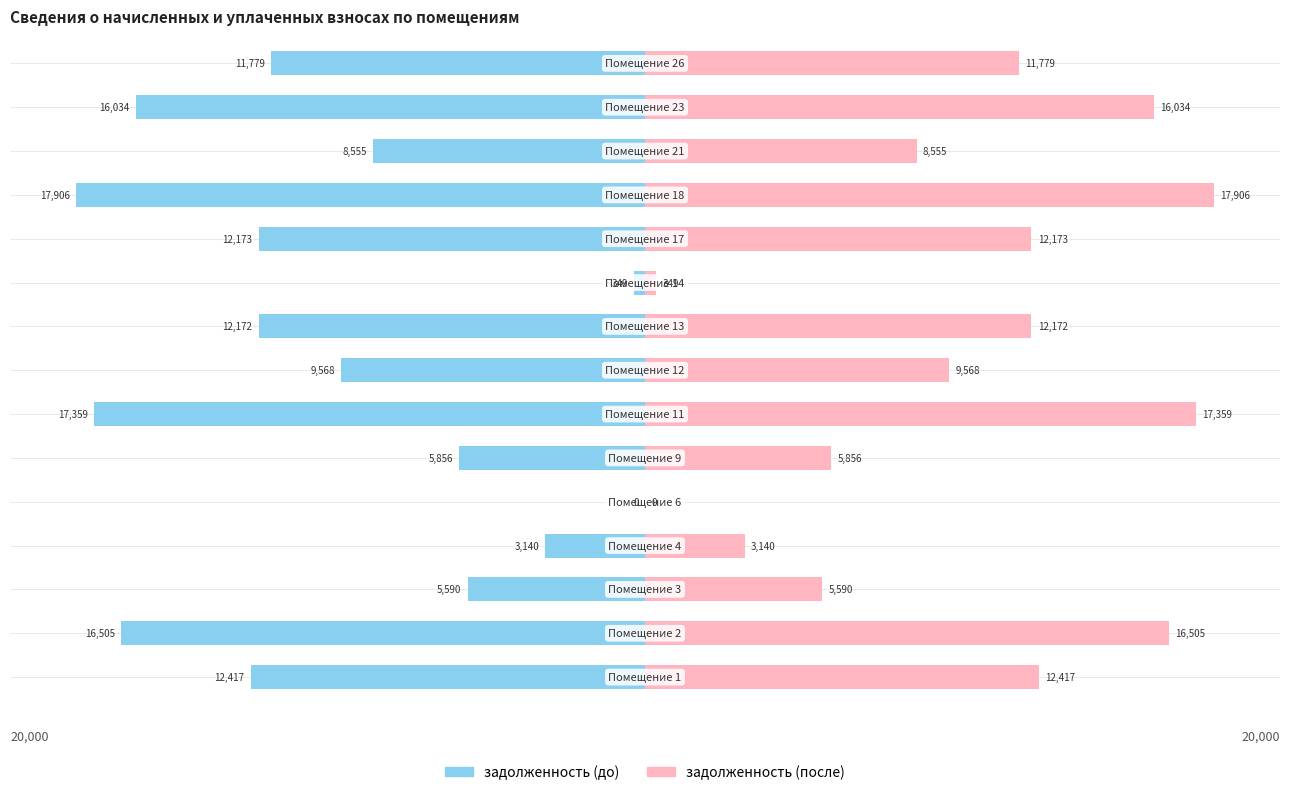

How many bars are there in total?

30